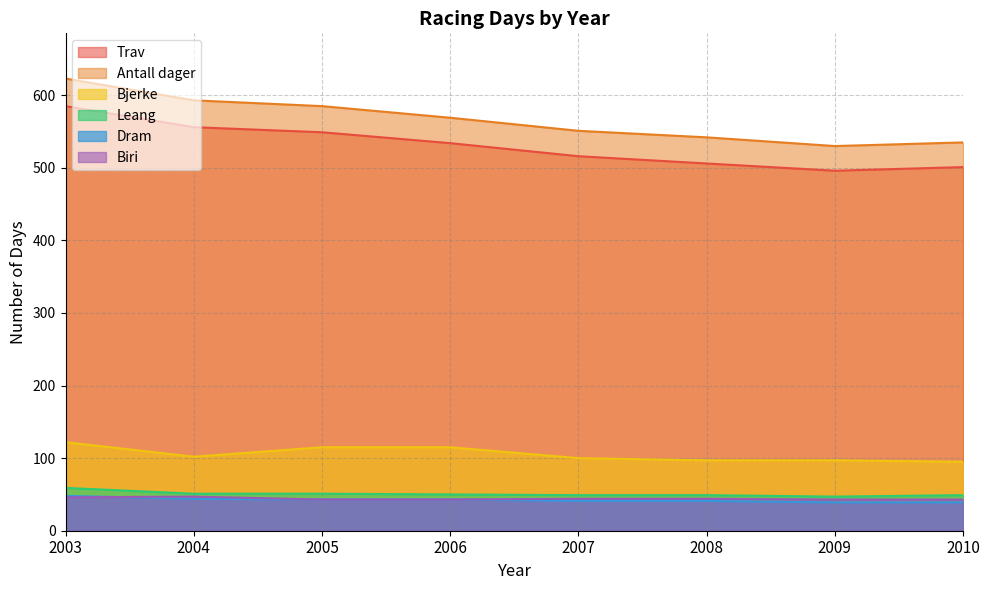

Between 2008 and 2010, which is larger?

2008